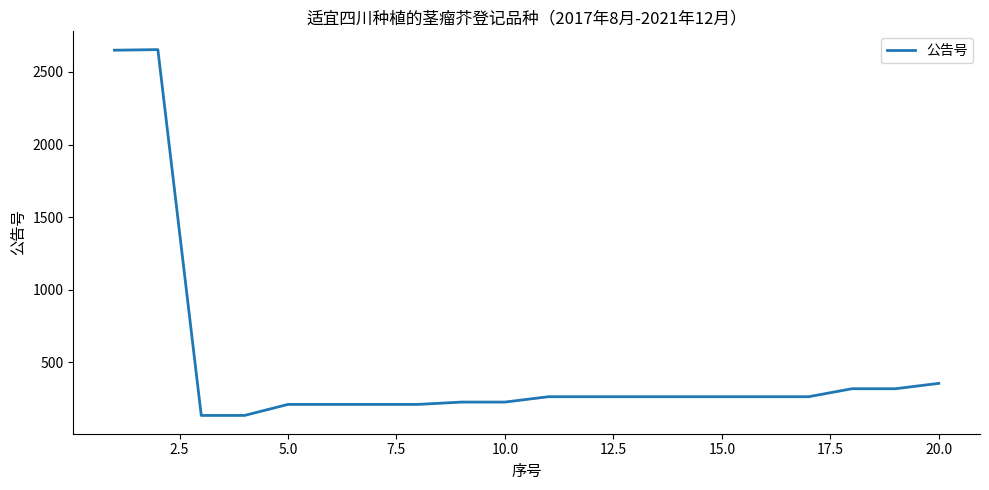

Count the number of data series in this chart.

1